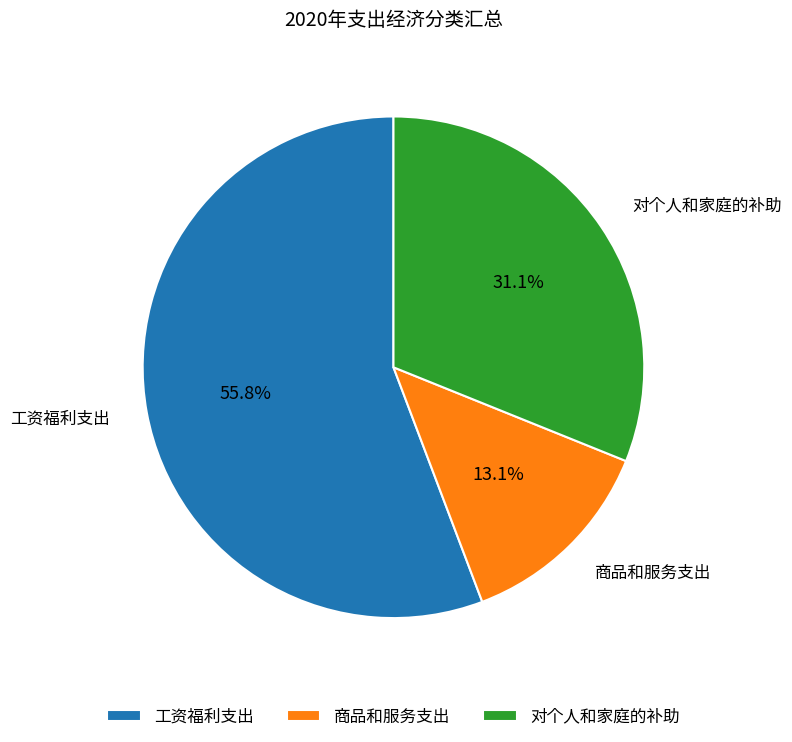

To the nearest percent, what is the difference between the largest and smallest slice percentages?

43%